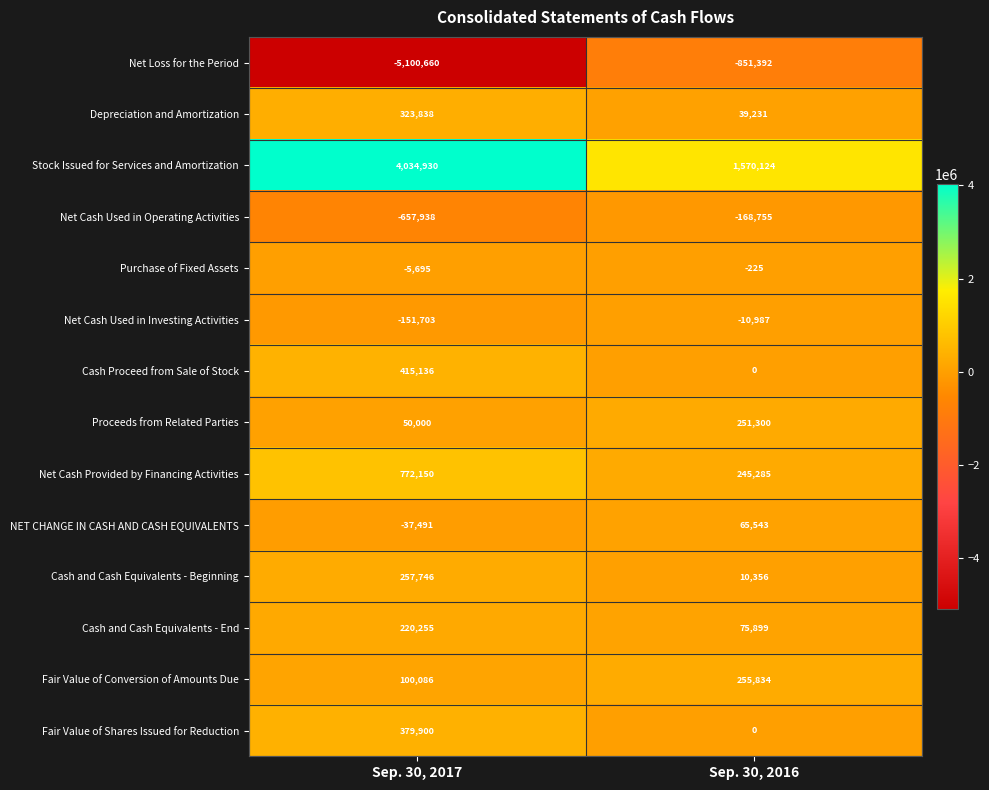

The value of Cash and Cash Equivalents - End at Sep. 30, 2017 is 220255. True or false?

True